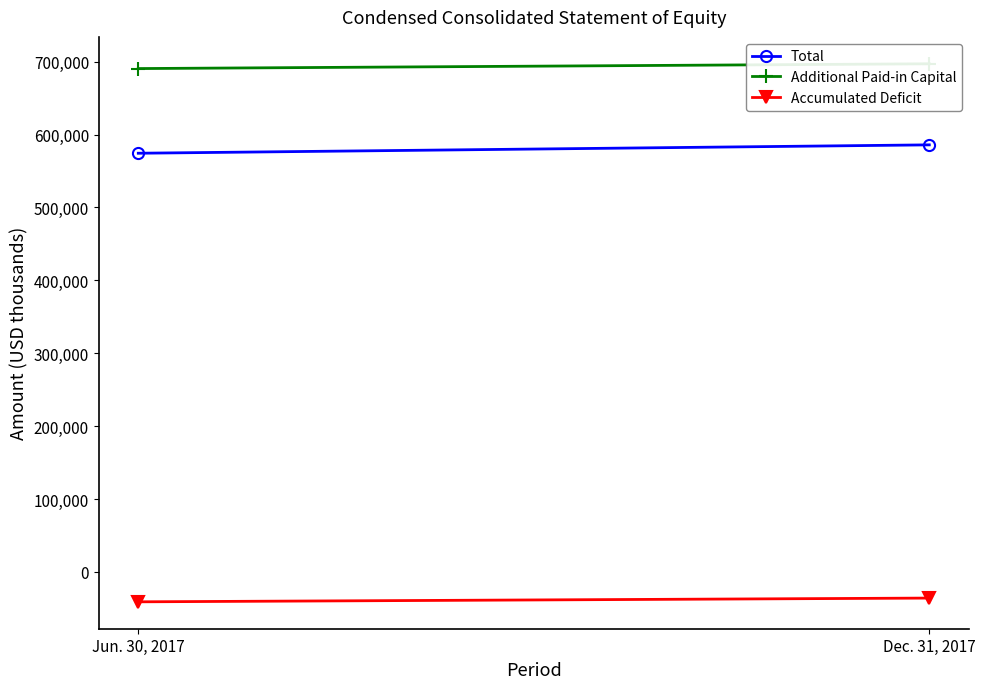

Rank the series by their average value, from lowest to highest.

Accumulated Deficit, Total, Additional Paid-in Capital